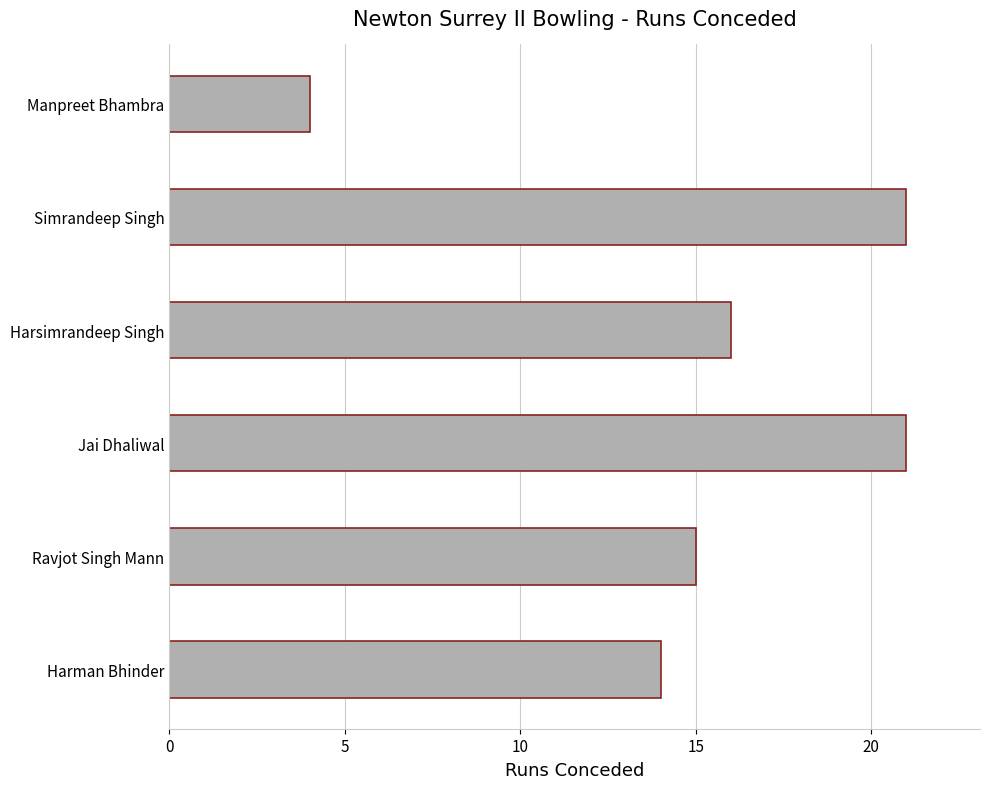

What is the average value?

15